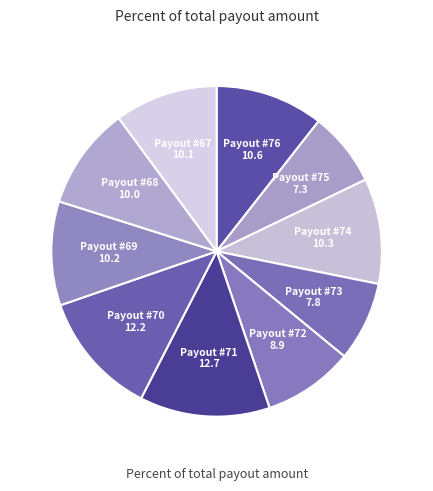

Combined, do Payout #72 and Payout #71 account for over 50%?

No